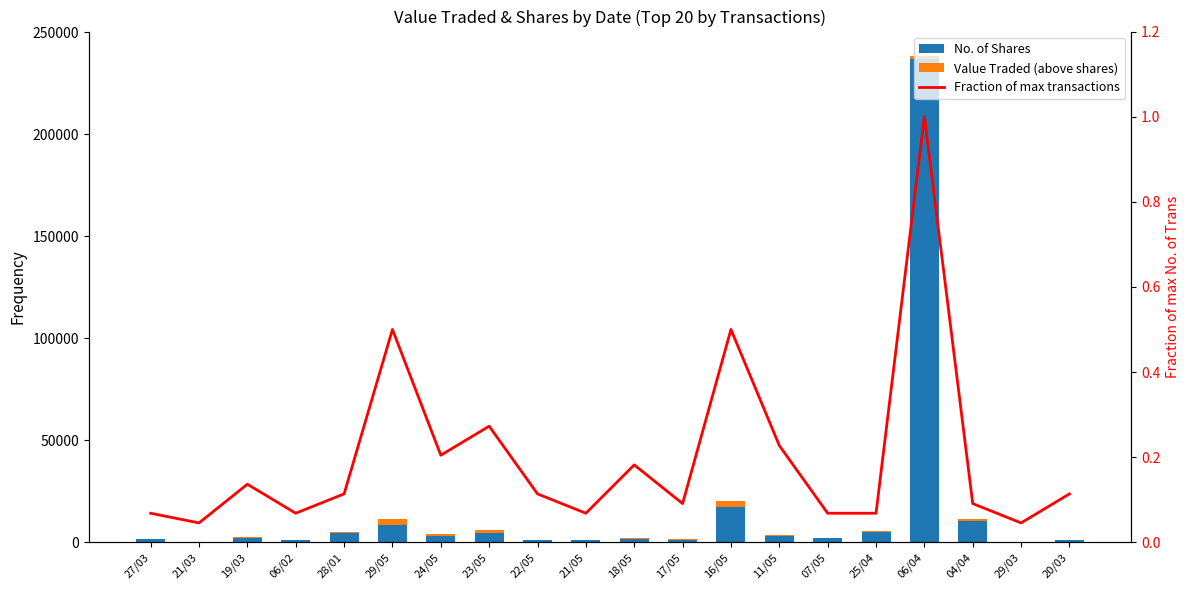

What is the highest value of the Value Traded (above shares) series?

3003.0